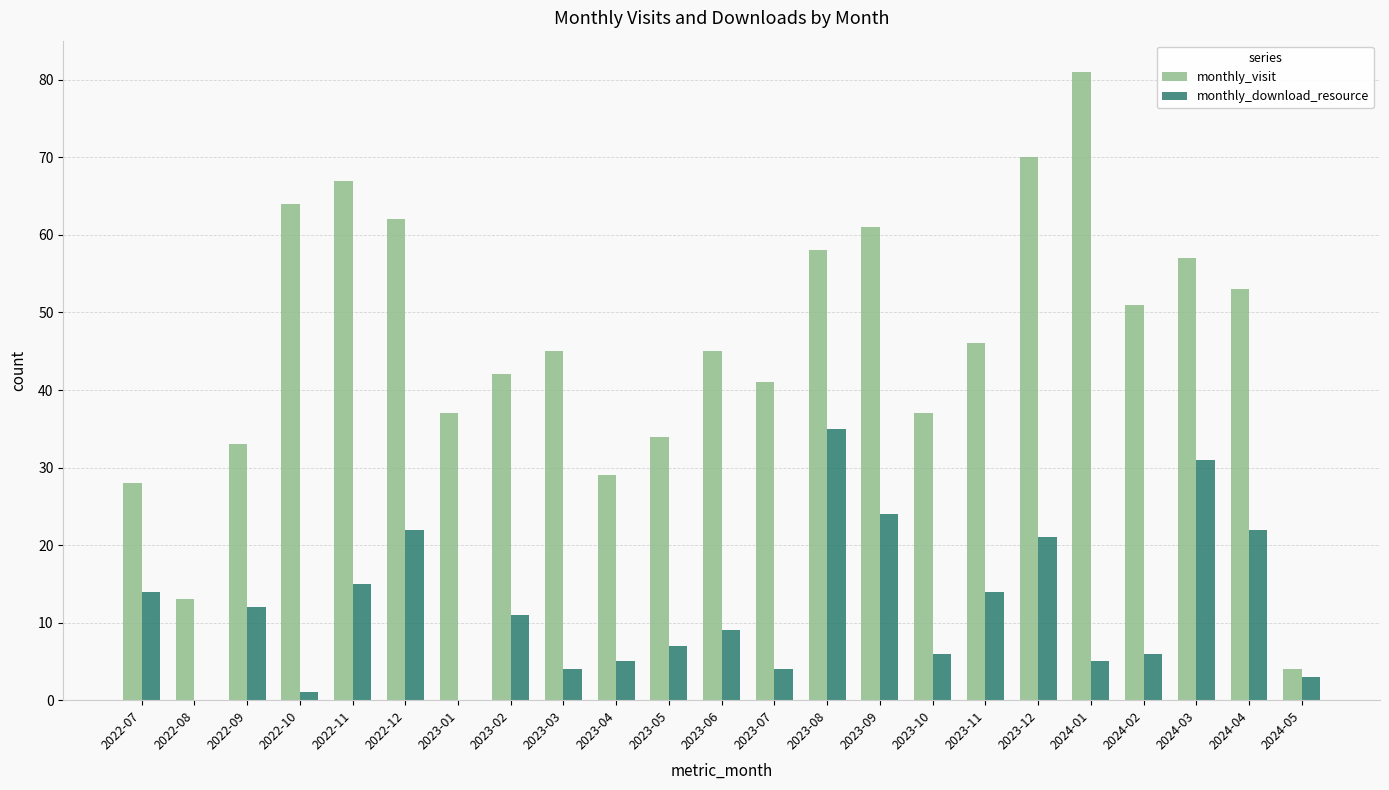

What is the highest value of the monthly_download_resource series?

35